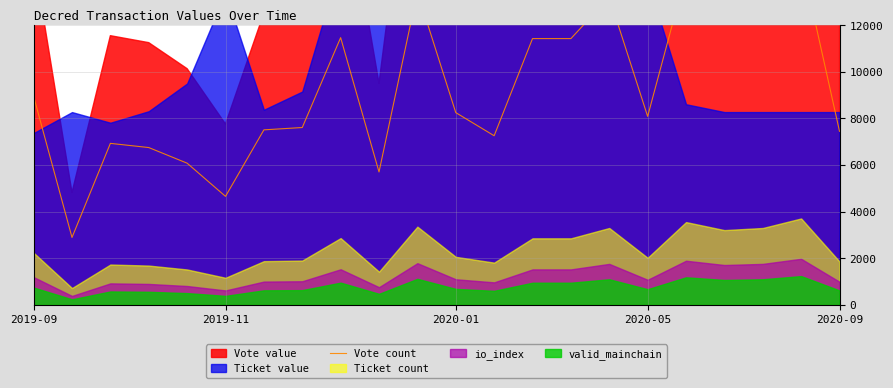

What is the maximum value shown in the chart?

14842.1